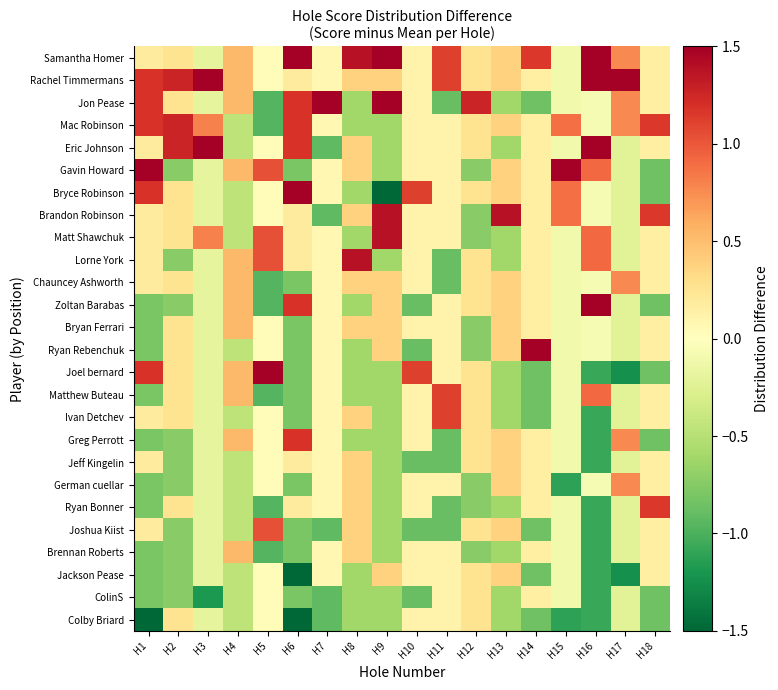

List the series in order of their peak value, highest first.

Samantha Homer, Bryce Robinson, Jon Pease, Gavin Howard, Ryan Rebenchuk, Joel bernard, Zoltan Barabas, Eric Johnson, Rachel Timmermans, Lorne York, Matt Shawchuk, Brandon Robinson, Mac Robinson, Greg Perrott, Ryan Bonner, Ivan Detchev, Matthew Buteau, Joshua Kiist, German cuellar, Chauncey Ashworth, Brennan Roberts, Bryan Ferrari, Jackson Pease, Jeff Kingelin, Colby Briard, ColinS